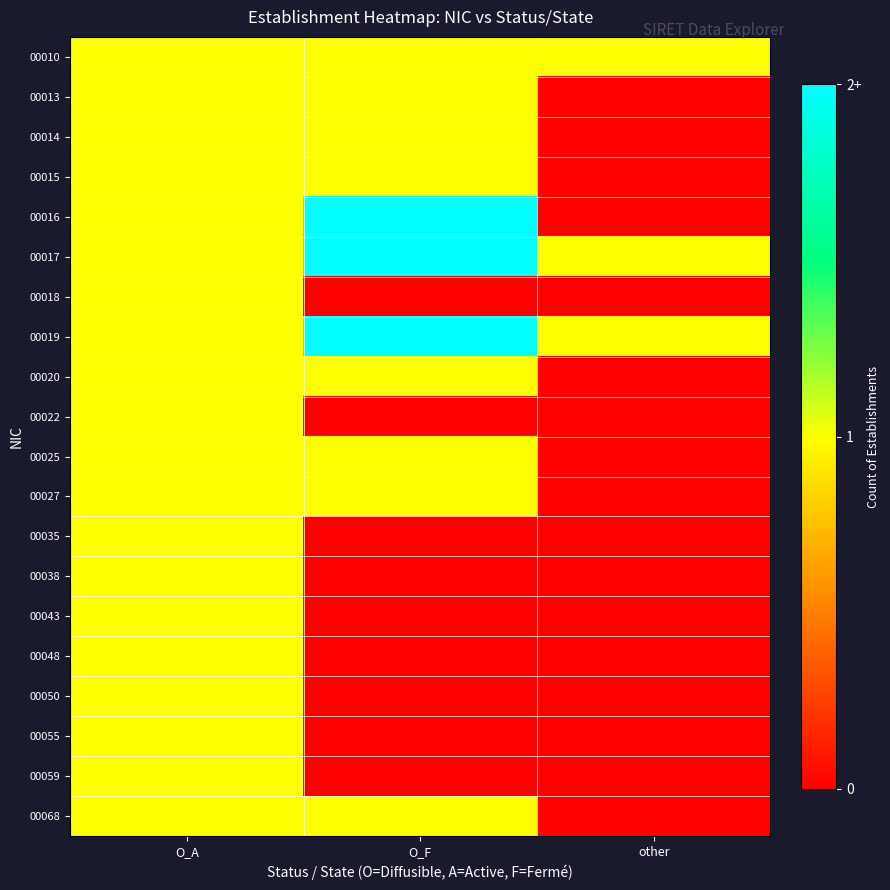

At which category does the chart reach its minimum across all series?

other